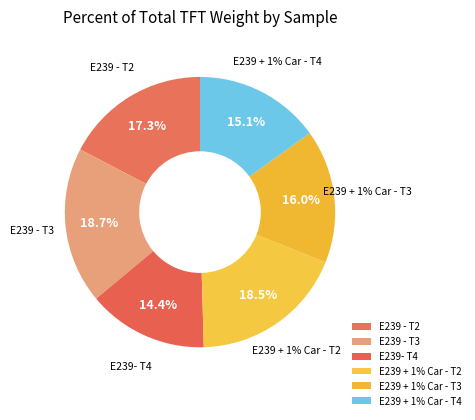

Which slice is the smallest?

E239- T4